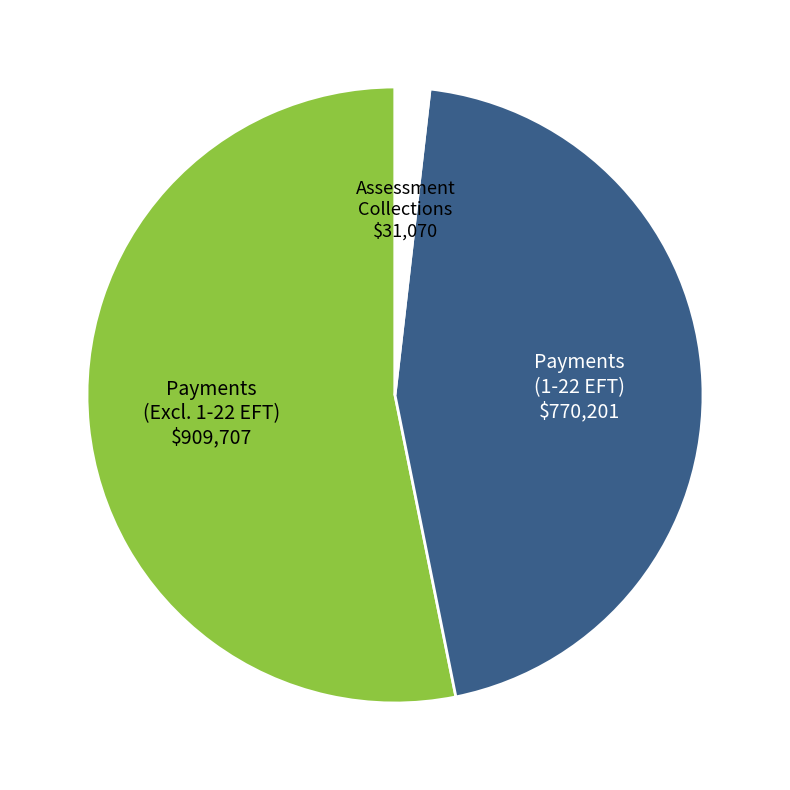

Count the number of slices in the pie.

3